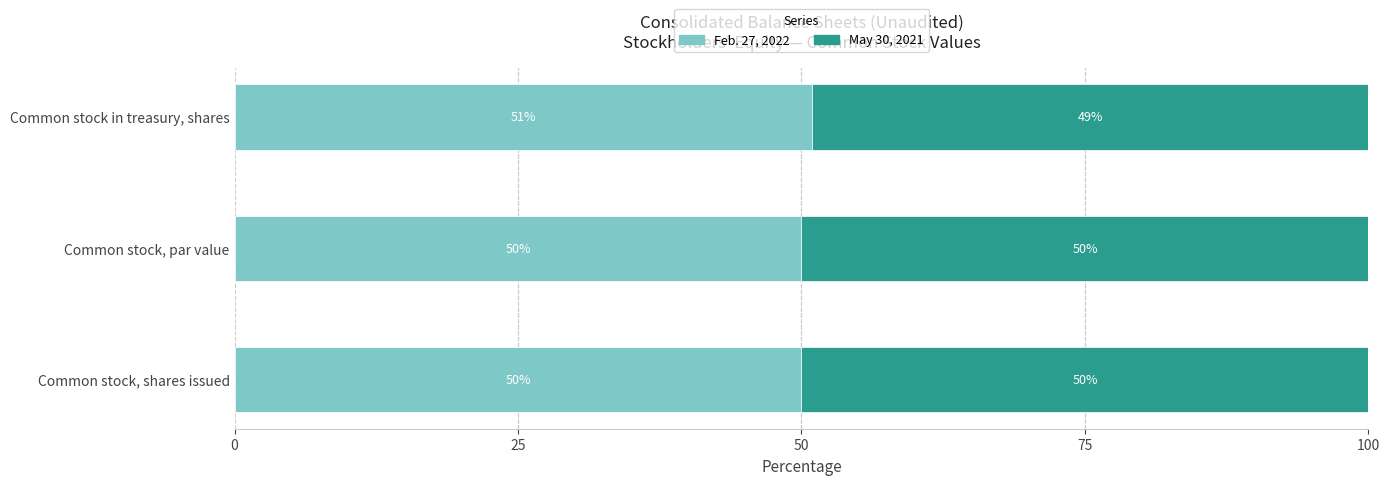

What is the highest value of the Feb. 27, 2022 series?

50.9